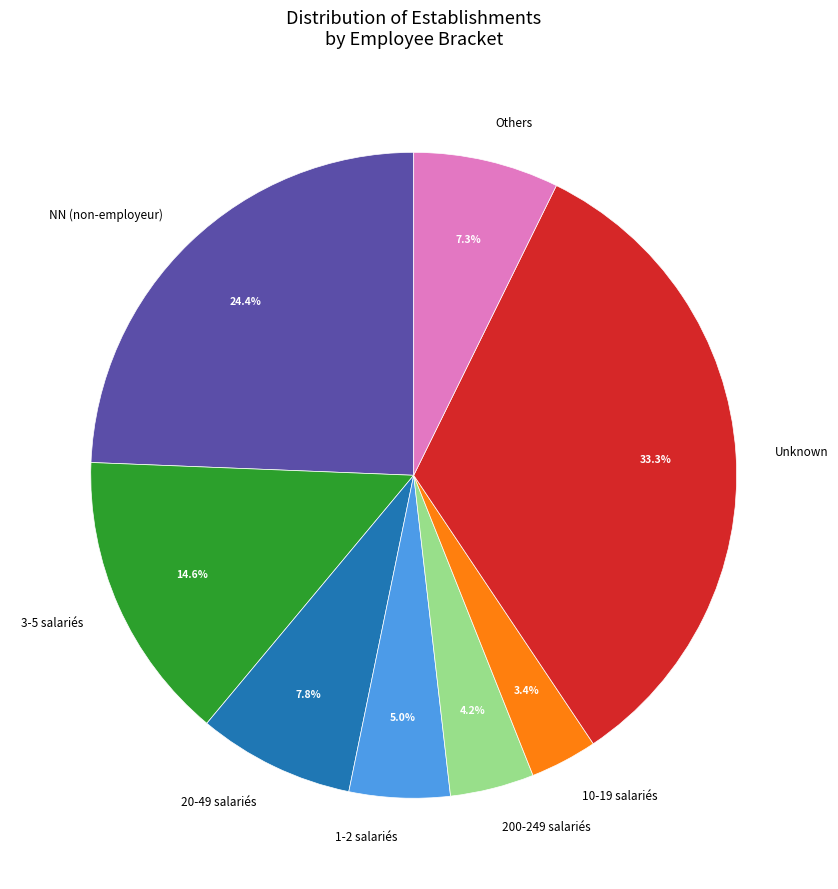

Is NN (non-employeur) the majority of the pie?

No